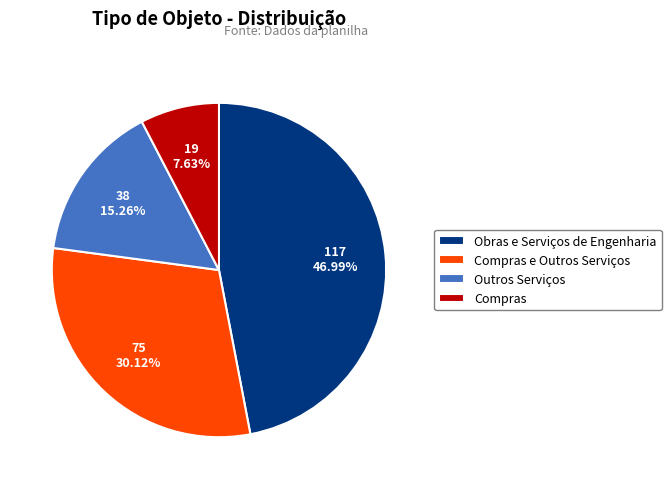

What percentage do Obras e Serviços de Engenharia and Compras e Outros Serviços together represent?

77.1%